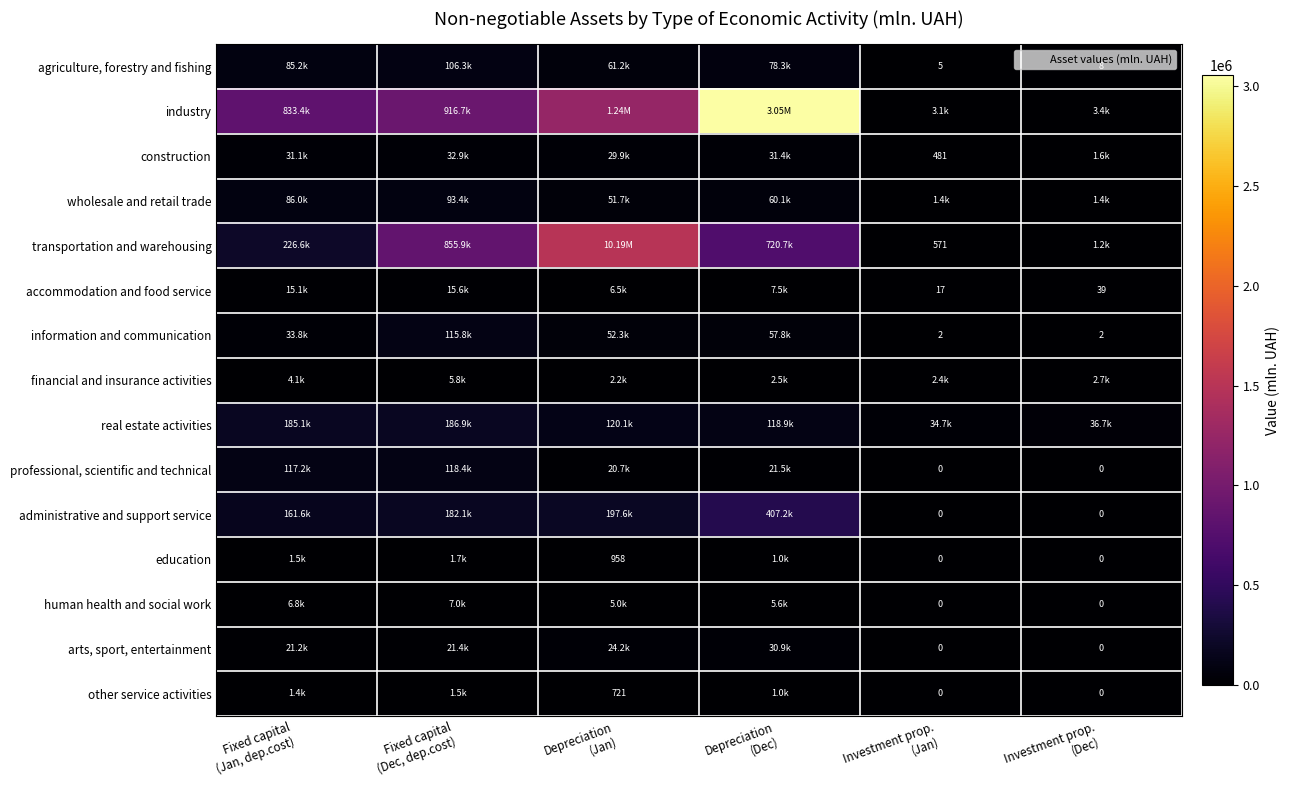

What is the total value across all series at Fixed capital
(Jan, dep.cost)?

1809970.4